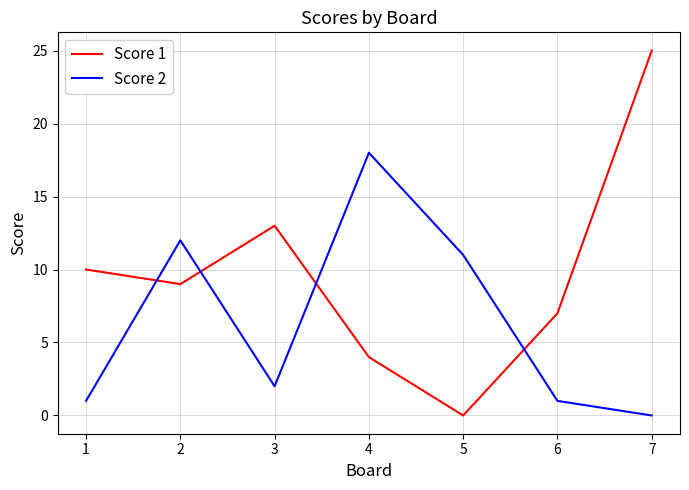

Which category has the lowest value in the Score 2 series?

7